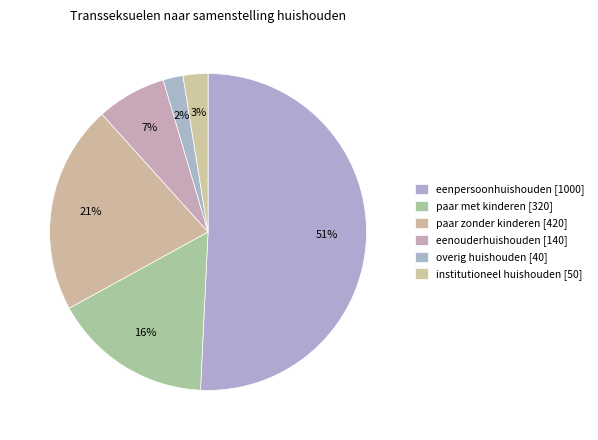

What is the ratio of the value at overig huishouden to the value at eenouderhuishouden?

0.3